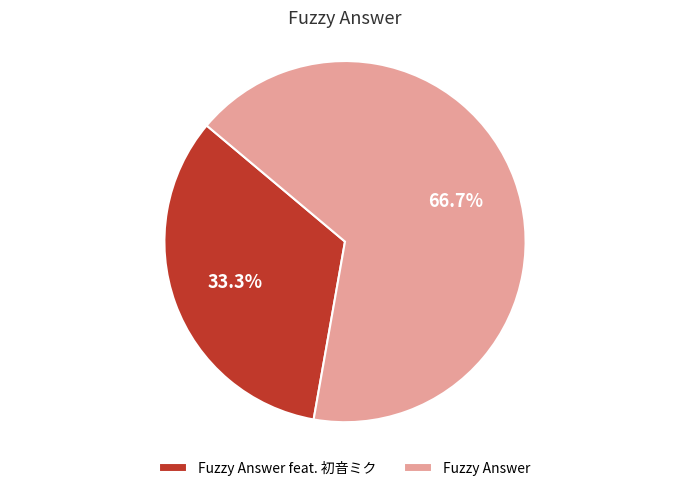

Rank the categories by value from lowest to highest.

Fuzzy Answer feat. 初音ミク, Fuzzy Answer